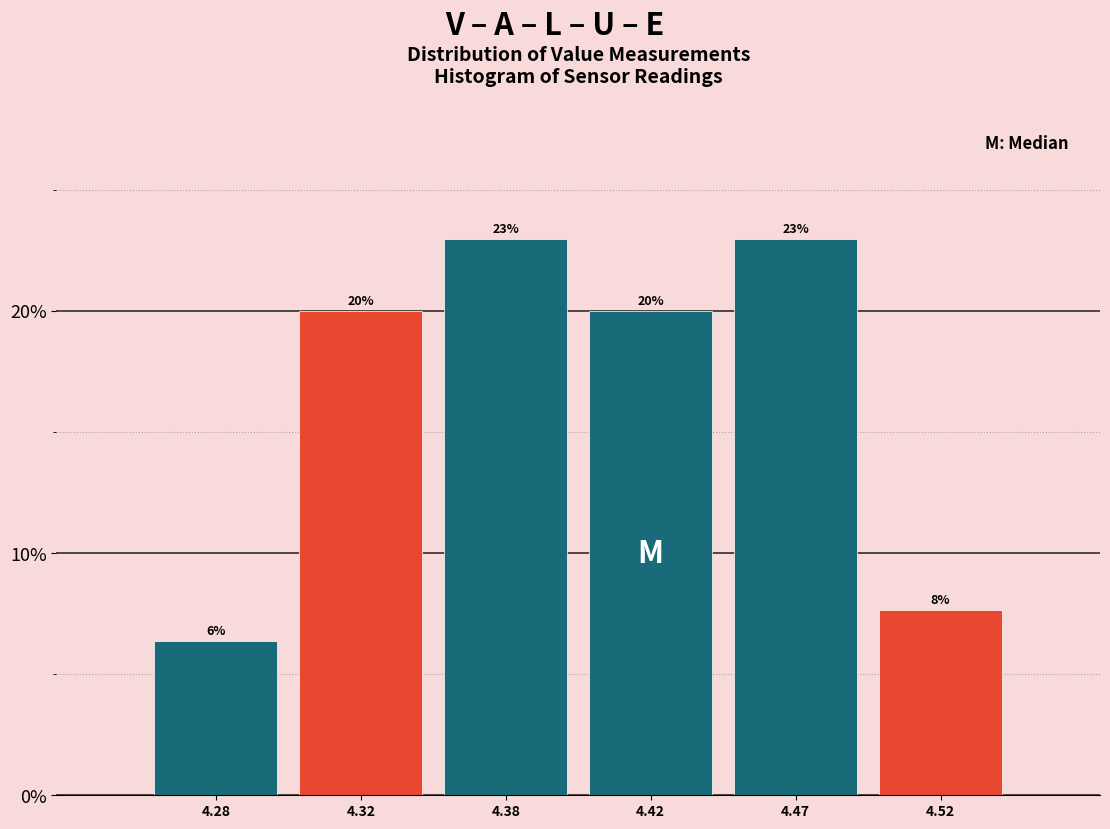

What is the value of the 3rd bar from the left?

23.0